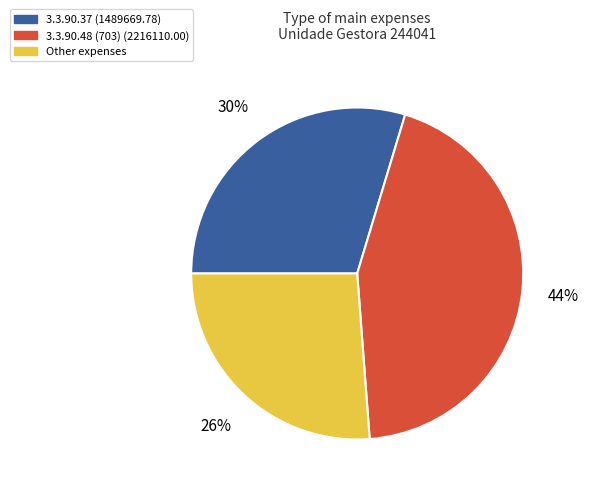

True or false: 3.3.90.37 (1489669.78) accounts for 23% of the total.

False